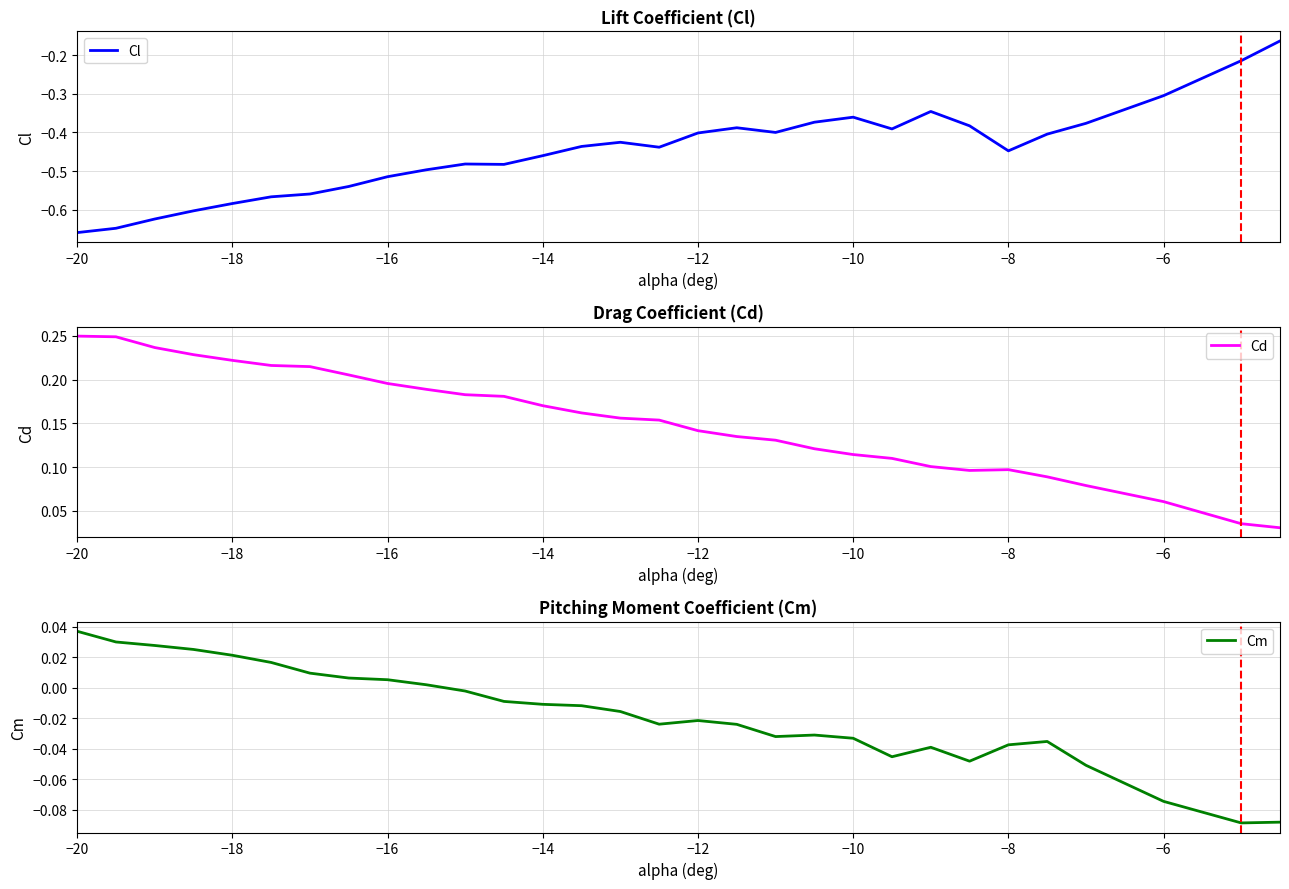

Count the Cd values in the range 0 to 1.

30